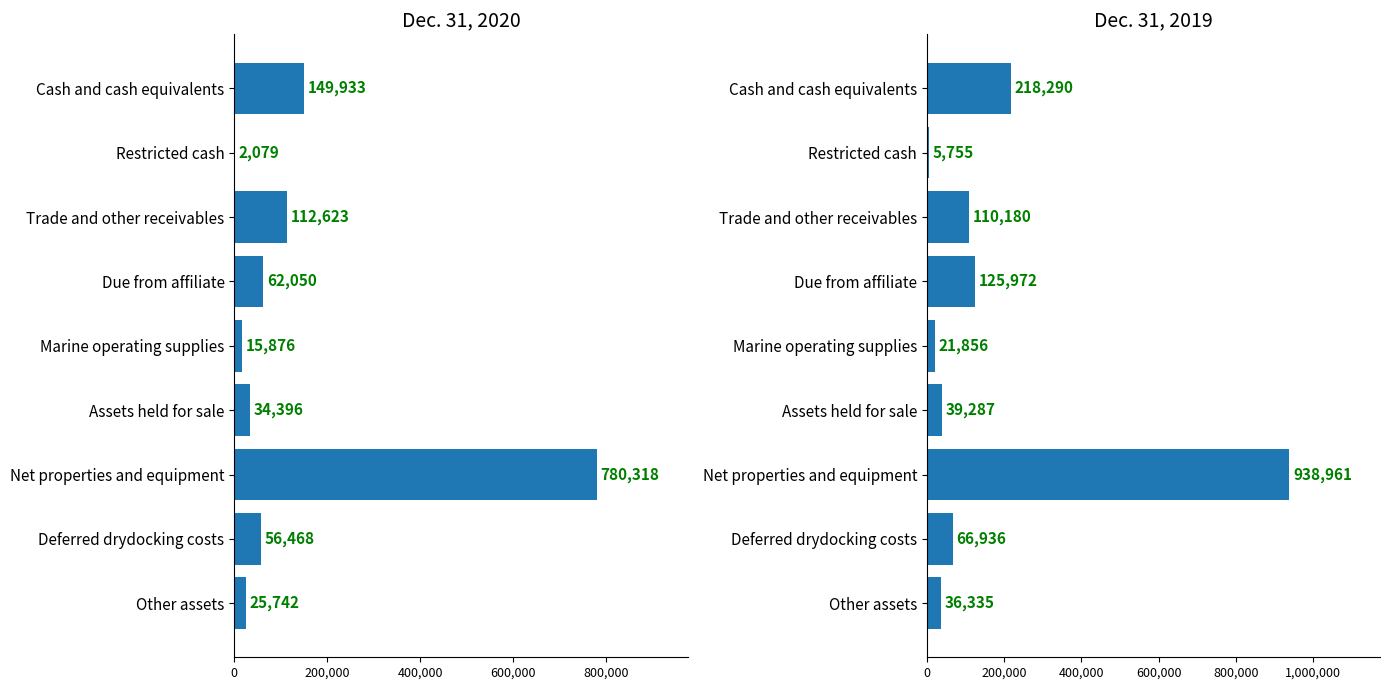

What is the maximum value shown in the chart?

938961